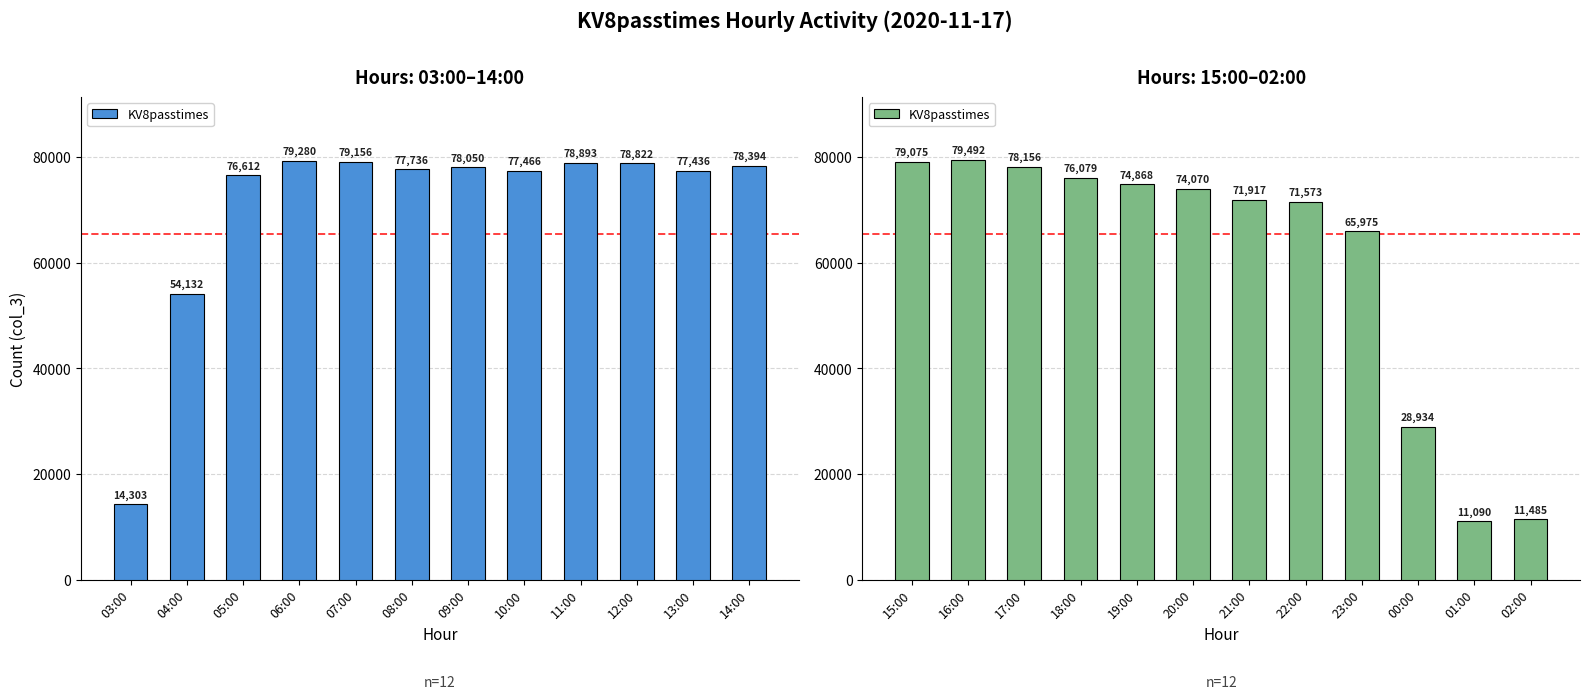

What is the label of the 10th bar from the right?

17:00